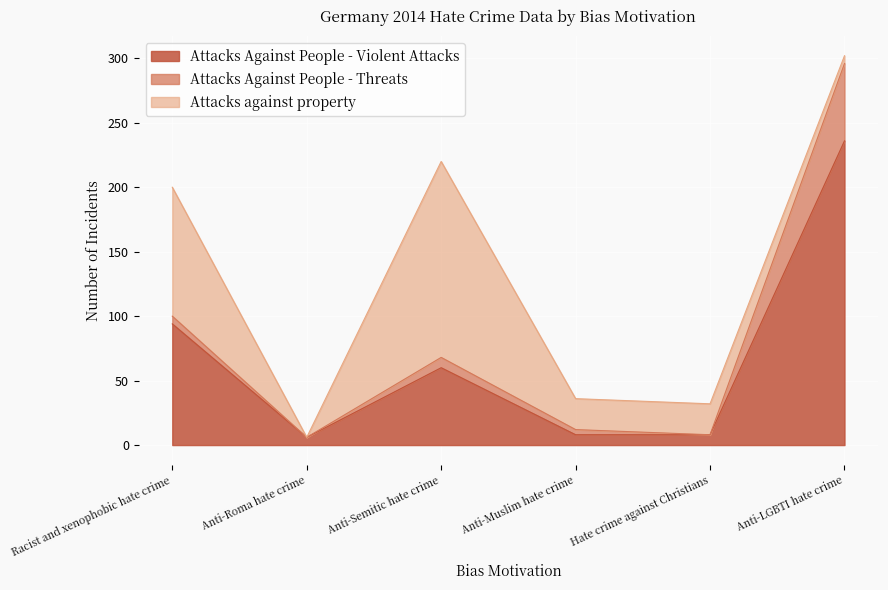

Between Anti-Roma hate crime and Hate crime against Christians, which is larger?

Hate crime against Christians